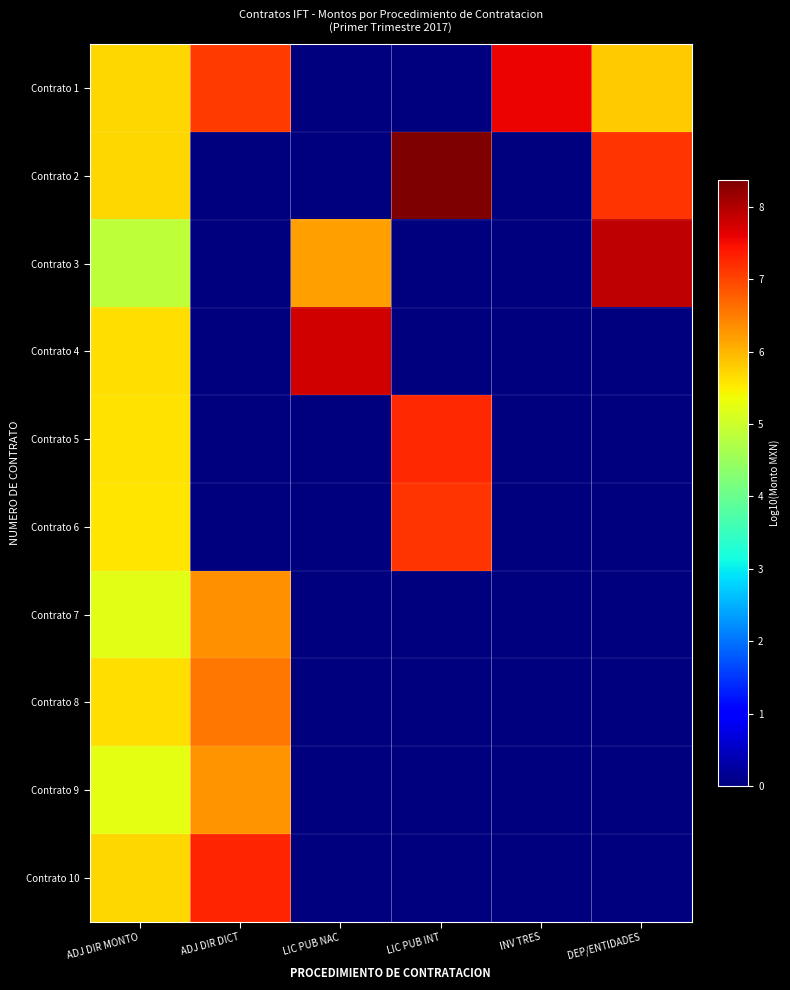

Reading left to right, extract all data points from this chart.

Contrato 1: ADJ DIR MONTO=5.7	ADJ DIR DICT=7.1	LIC PUB NAC=0.0	LIC PUB INT=0.0	INV TRES=7.6	DEP/ENTIDADES=5.8
Contrato 2: ADJ DIR MONTO=5.7	ADJ DIR DICT=0.0	LIC PUB NAC=0.0	LIC PUB INT=8.4	INV TRES=0.0	DEP/ENTIDADES=7.1
Contrato 3: ADJ DIR MONTO=4.8	ADJ DIR DICT=0.0	LIC PUB NAC=6.2	LIC PUB INT=0.0	INV TRES=0.0	DEP/ENTIDADES=7.9
Contrato 4: ADJ DIR MONTO=5.6	ADJ DIR DICT=0.0	LIC PUB NAC=7.8	LIC PUB INT=0.0	INV TRES=0.0	DEP/ENTIDADES=0.0
Contrato 5: ADJ DIR MONTO=5.6	ADJ DIR DICT=0.0	LIC PUB NAC=0.0	LIC PUB INT=7.3	INV TRES=0.0	DEP/ENTIDADES=0.0
Contrato 6: ADJ DIR MONTO=5.6	ADJ DIR DICT=0.0	LIC PUB NAC=0.0	LIC PUB INT=7.1	INV TRES=0.0	DEP/ENTIDADES=0.0
Contrato 7: ADJ DIR MONTO=5.2	ADJ DIR DICT=6.3	LIC PUB NAC=0.0	LIC PUB INT=0.0	INV TRES=0.0	DEP/ENTIDADES=0.0
Contrato 8: ADJ DIR MONTO=5.6	ADJ DIR DICT=6.5	LIC PUB NAC=0.0	LIC PUB INT=0.0	INV TRES=0.0	DEP/ENTIDADES=0.0
Contrato 9: ADJ DIR MONTO=5.2	ADJ DIR DICT=6.3	LIC PUB NAC=0.0	LIC PUB INT=0.0	INV TRES=0.0	DEP/ENTIDADES=0.0
Contrato 10: ADJ DIR MONTO=5.7	ADJ DIR DICT=7.3	LIC PUB NAC=0.0	LIC PUB INT=0.0	INV TRES=0.0	DEP/ENTIDADES=0.0